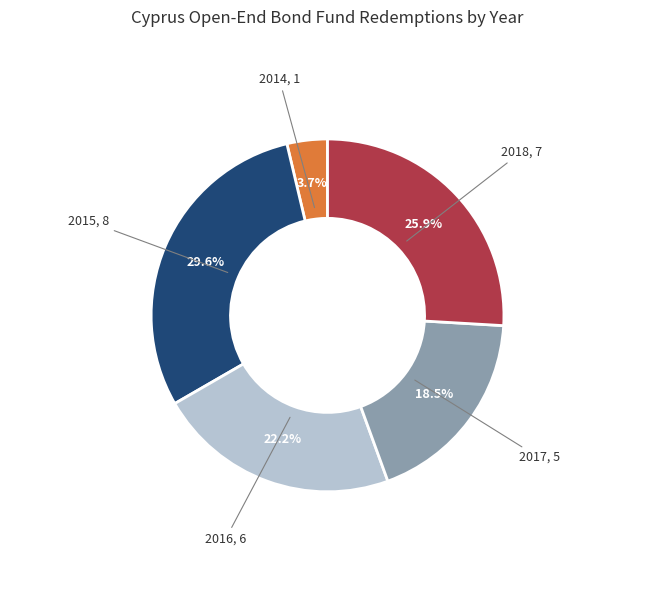

To the nearest percent, what is the difference between the largest and smallest slice percentages?

26%